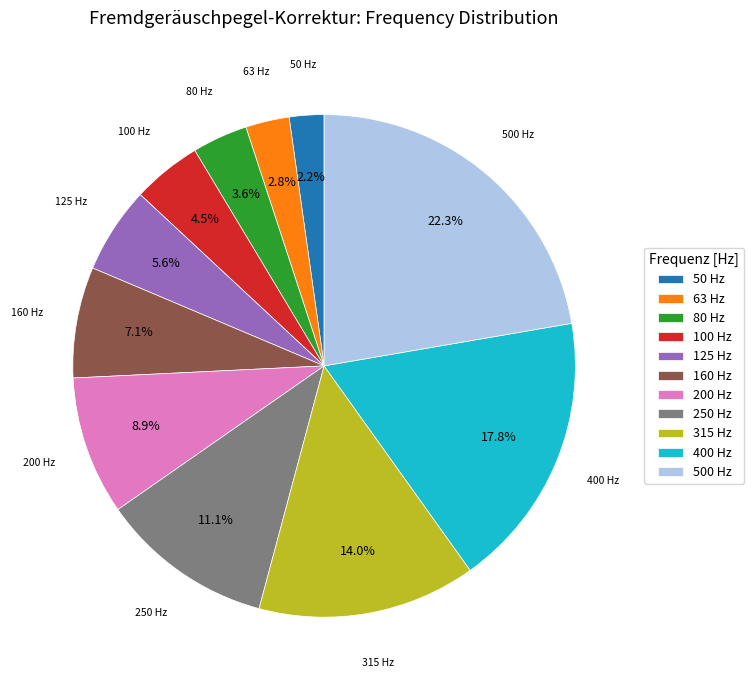

To the nearest percent, what is the average slice percentage?

9%